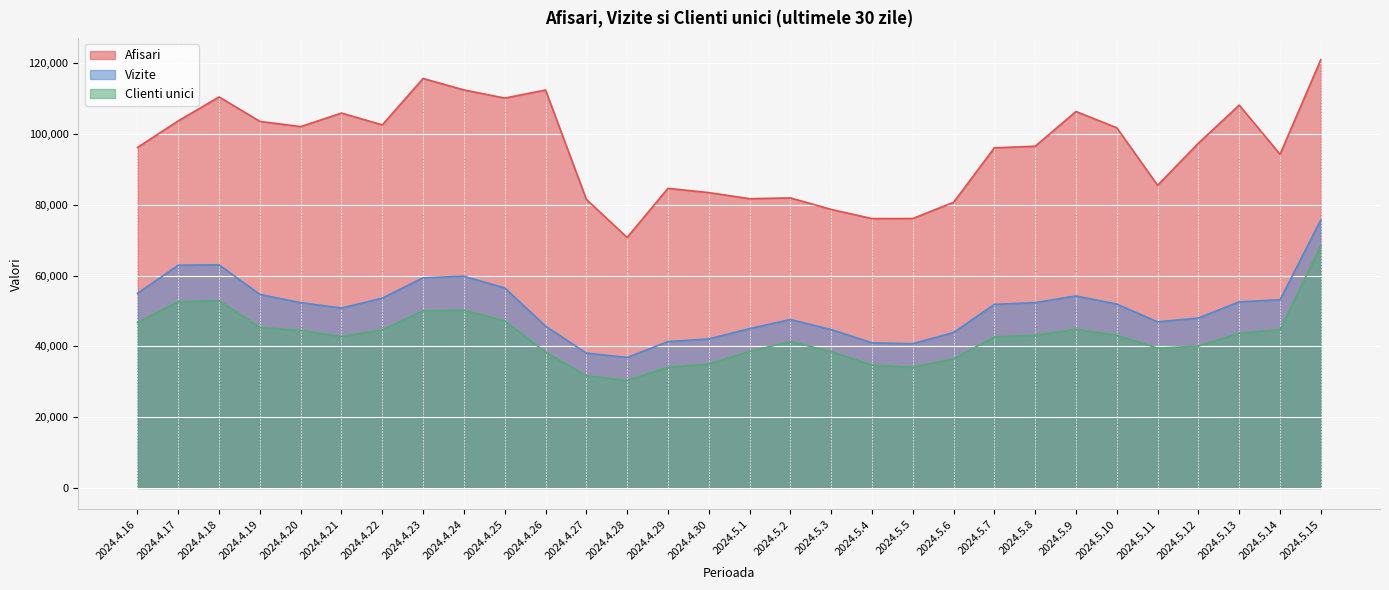

What is the label of the 10th point from the left?

2024.4.25